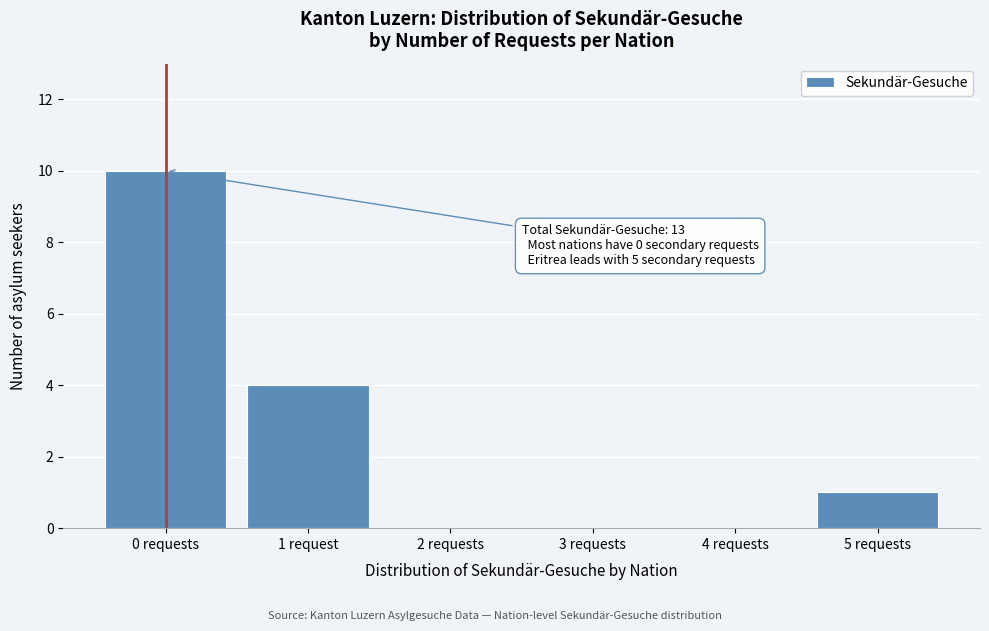

Reading left to right, list all the values displayed in this chart.

0 requests=10	1 request=4	2 requests=0	3 requests=0	4 requests=0	5 requests=1